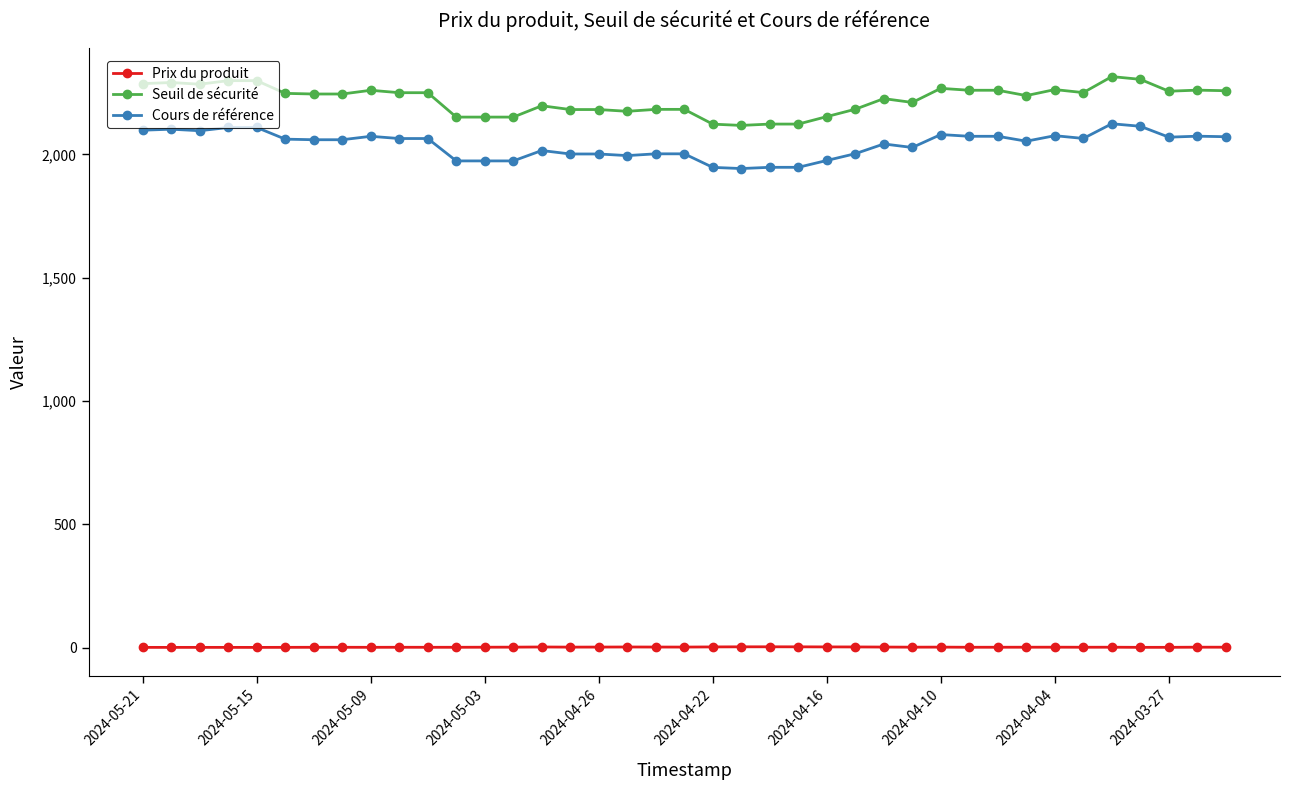

What is the value of the Seuil de sécurité point at the 18th from the left?

2175.0